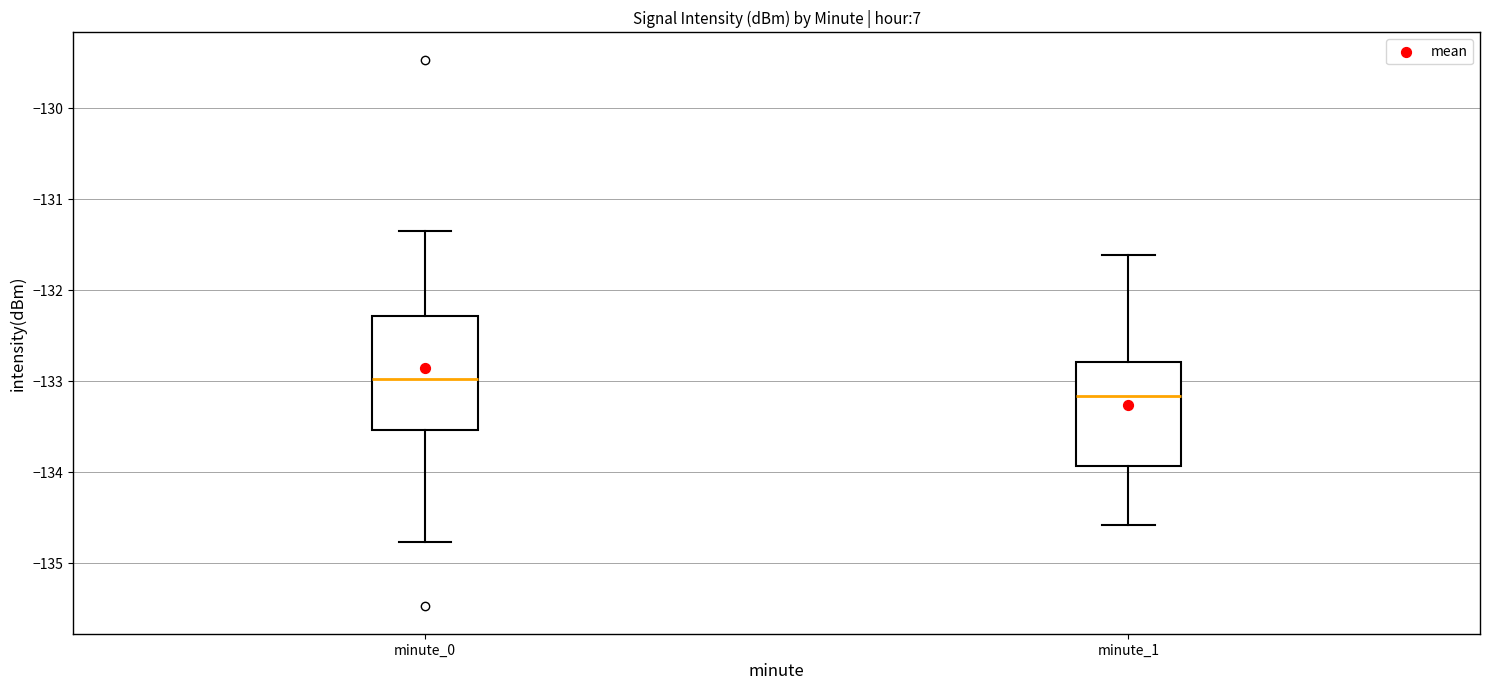

Where is the upper edge of the box for minute_0 on the y-axis? The values are not printed on the chart, so give them approximately, as read against the axis.

-132.3